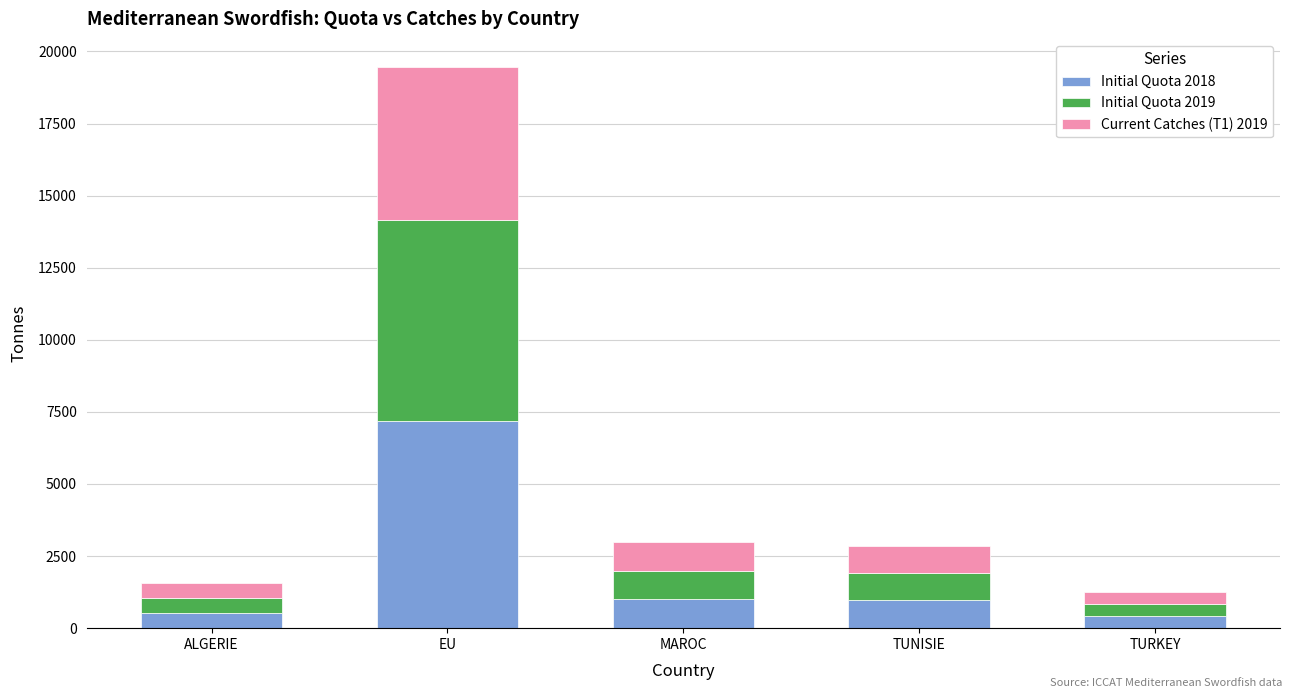

The Initial Quota 2018 series shows 1013.6 at MAROC. True or false?

True